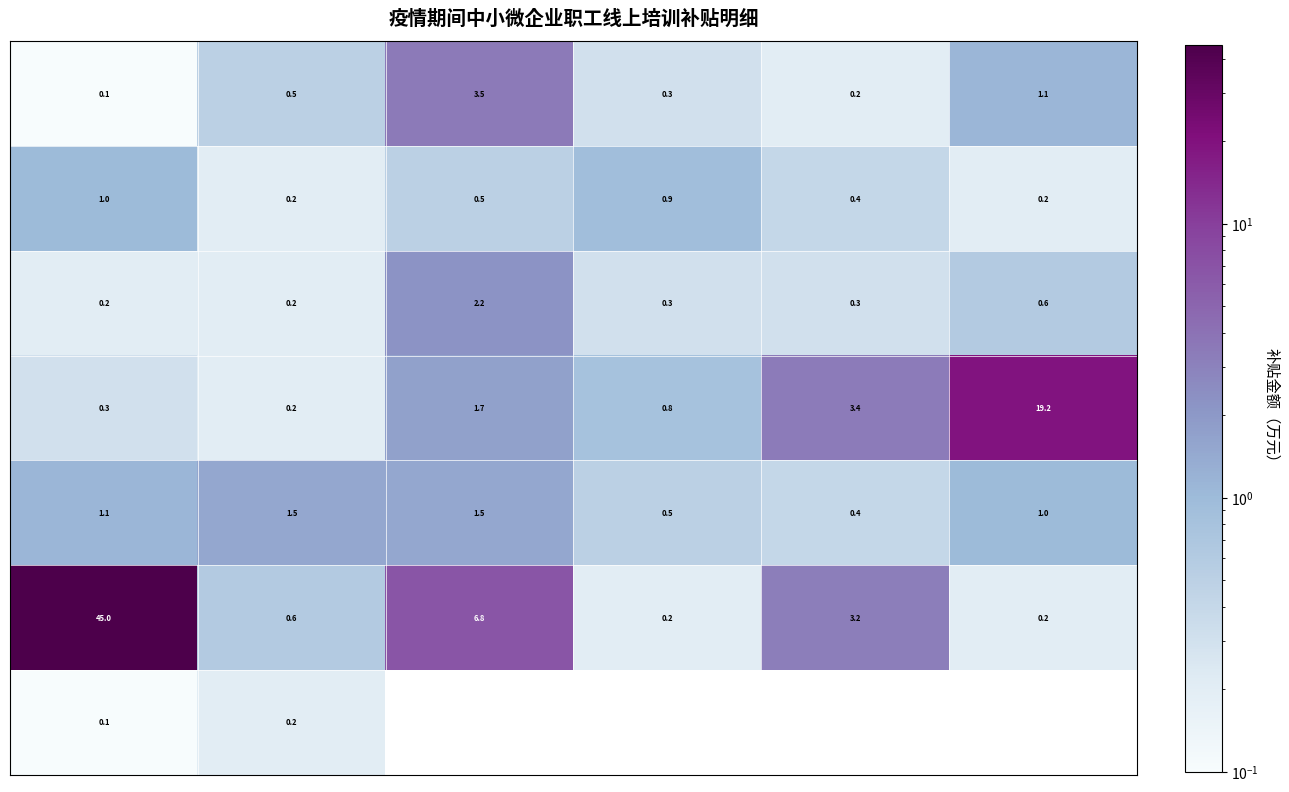

Between 1 and 5, which is larger?

5